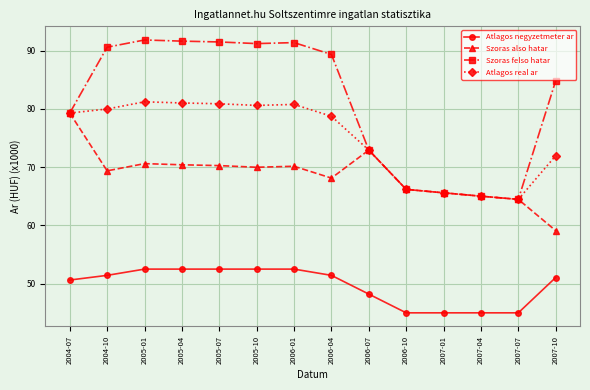

What is the spread (max minus min) of values at 2007-07?

19.5